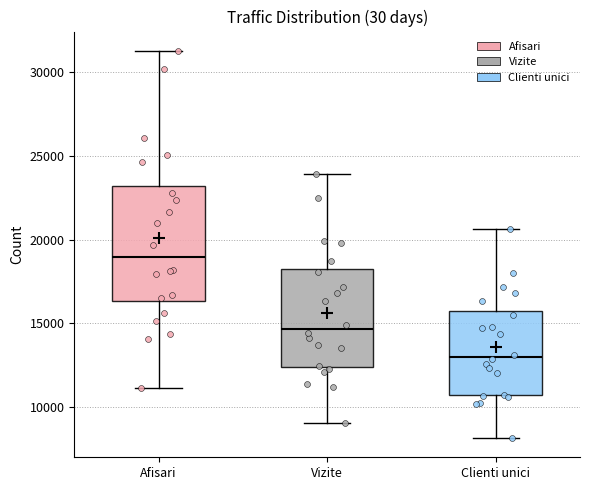

Where does the upper whisker of the box for Vizite end on the y-axis? The values are not printed on the chart, so give them approximately, as read against the axis.

24000